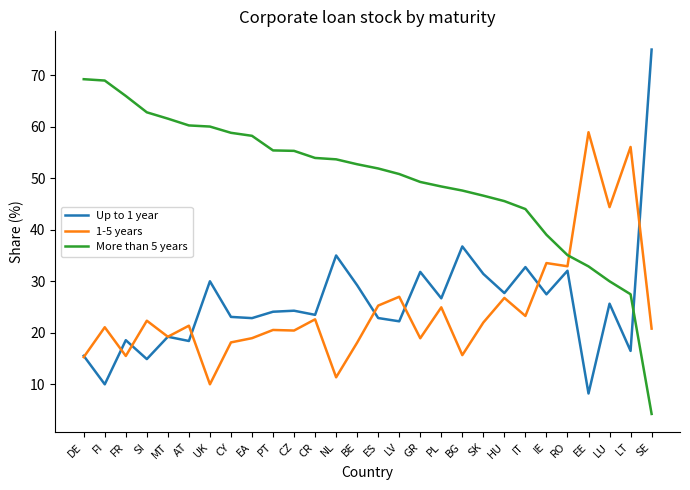

List the series in order of their peak value, highest first.

Up to 1 year, More than 5 years, 1-5 years